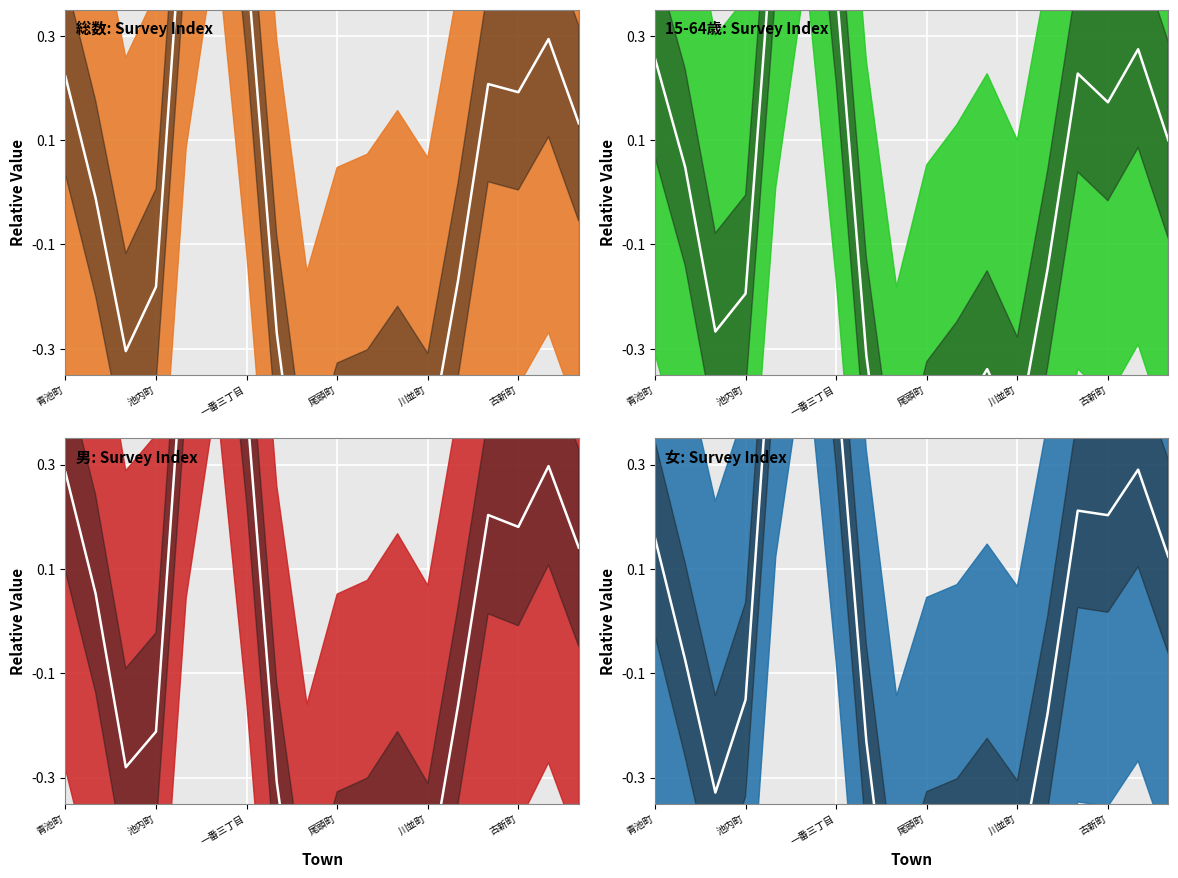

True or false: 男_center and 総数_center intersect in this chart.

True